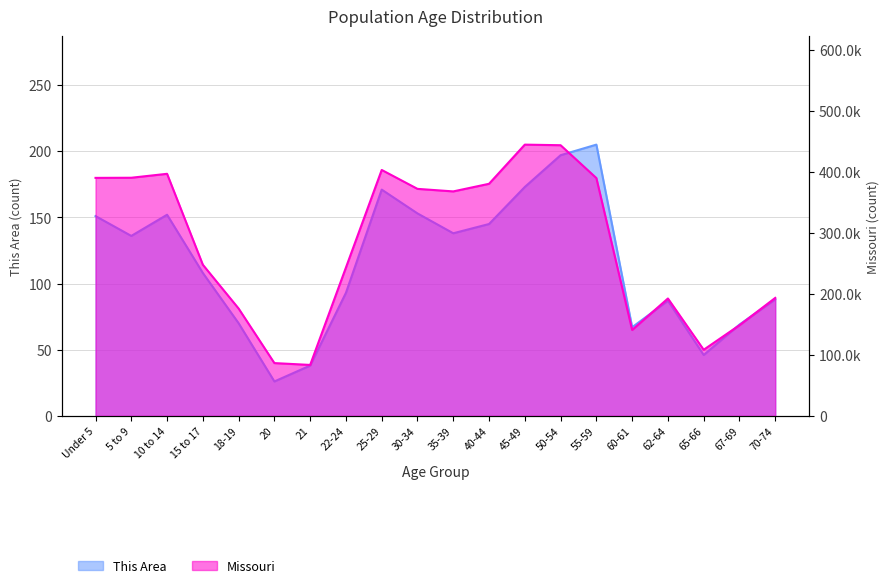

What is the difference between the This Area values at 21 and 45-49?

135